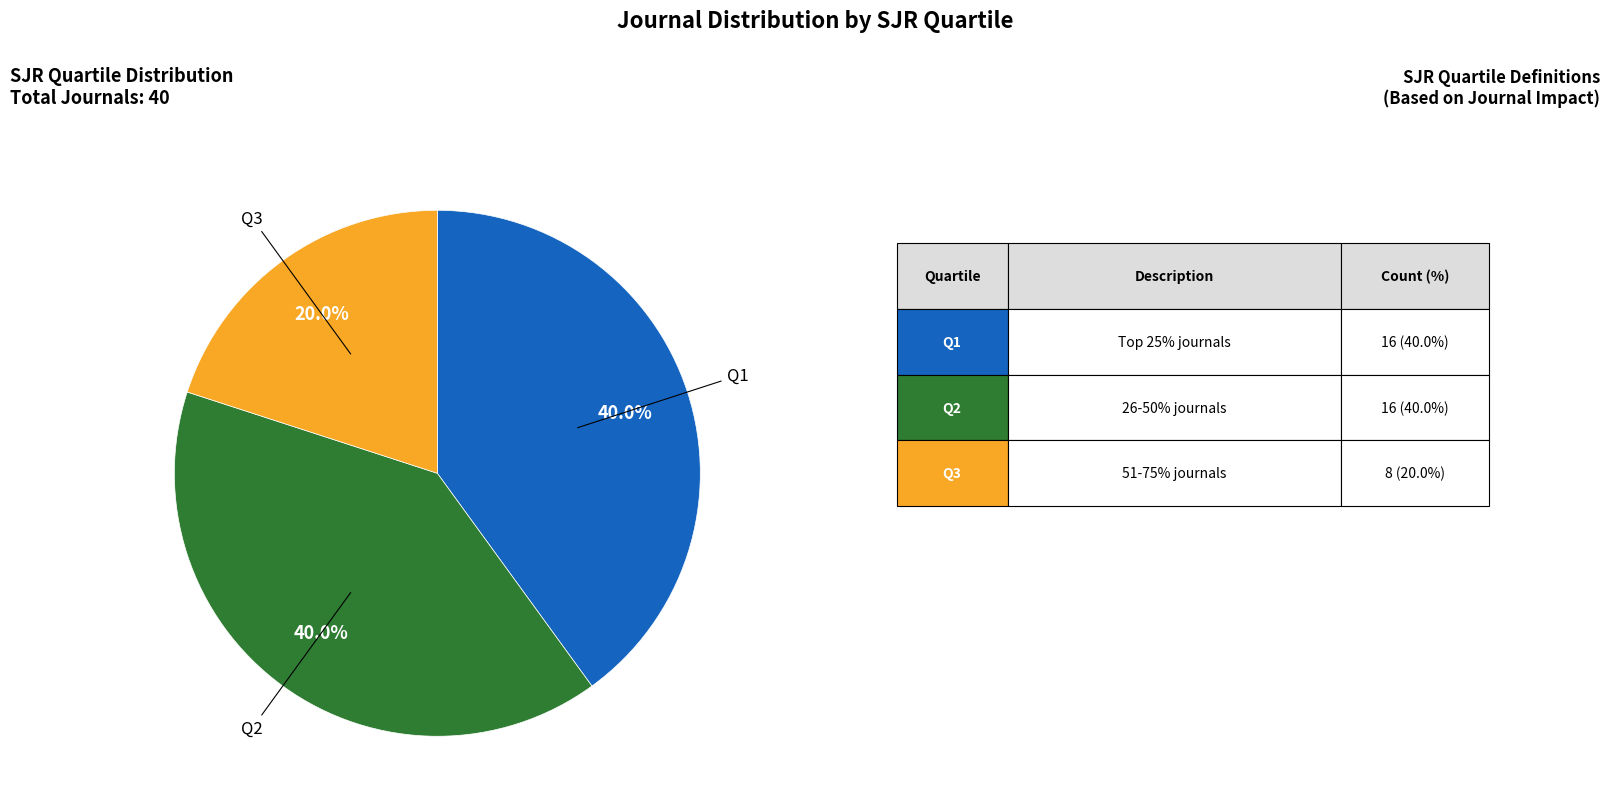

Is there any slice that represents more than half of the pie?

No